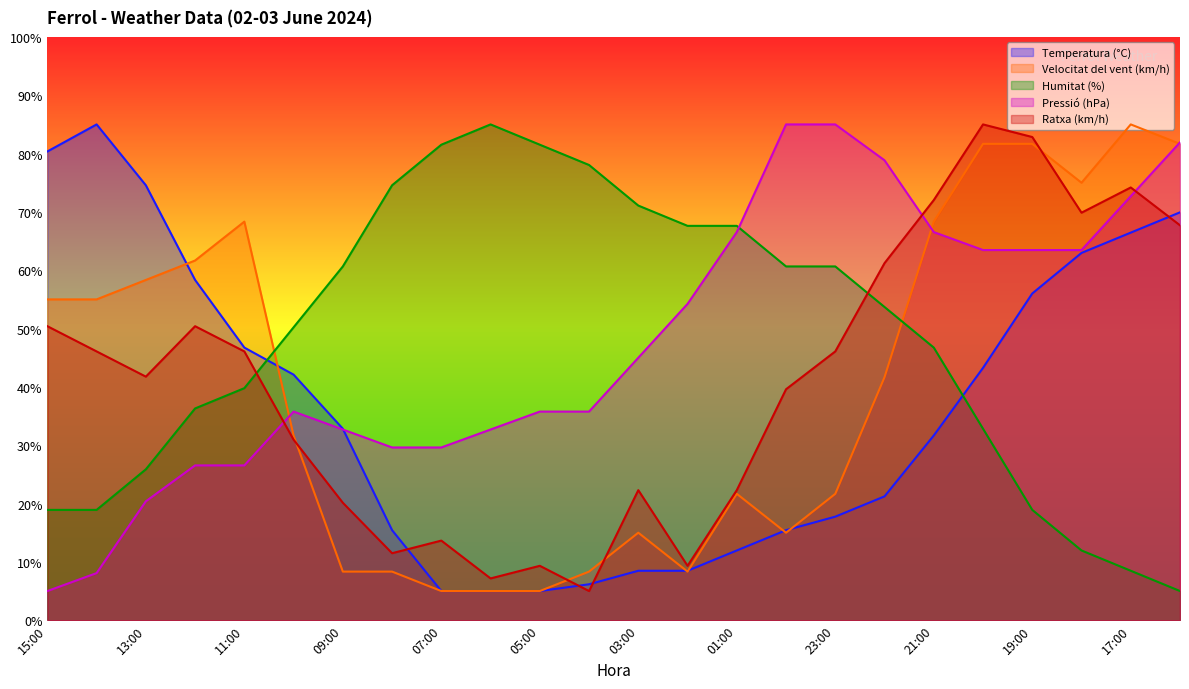

Between 18:00 and 09:00, which is larger?

18:00